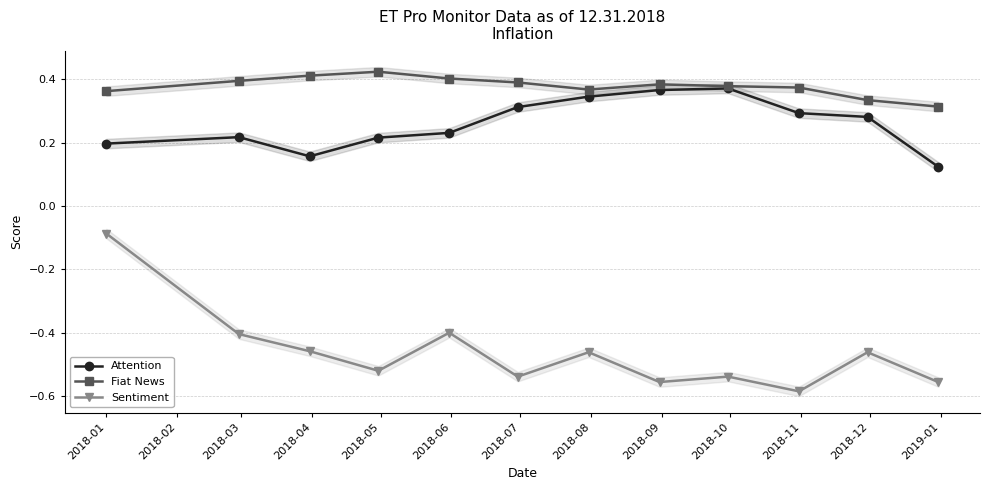

True or false: Fiat News and Sentiment cross at least once.

False